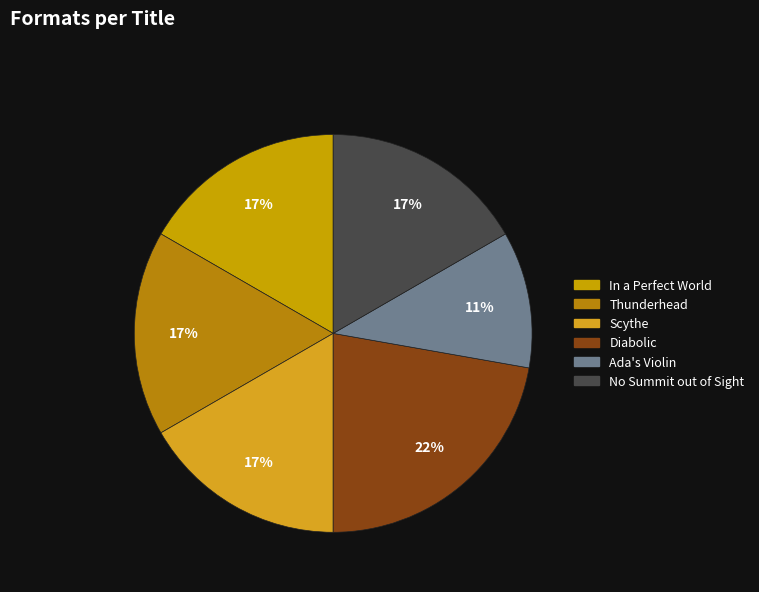

Which category has the smallest portion of the pie?

Ada's Violin